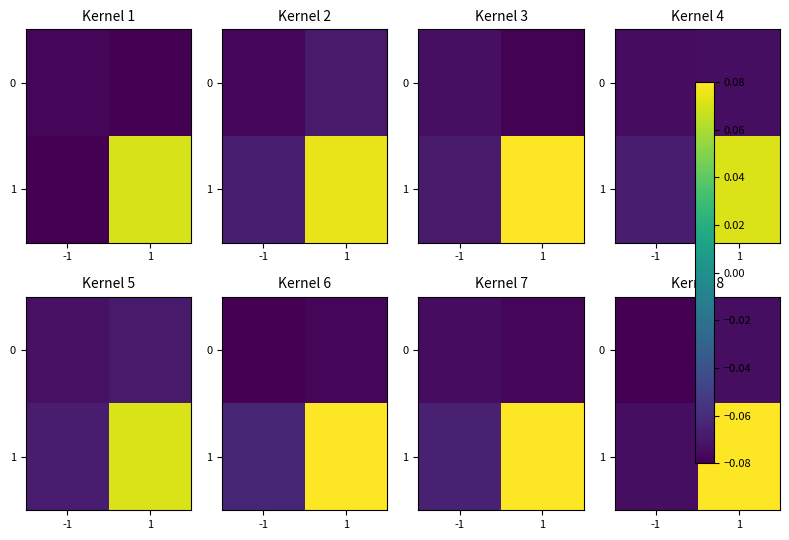

Is it true that row_0 equals -0.0 at 1?

False